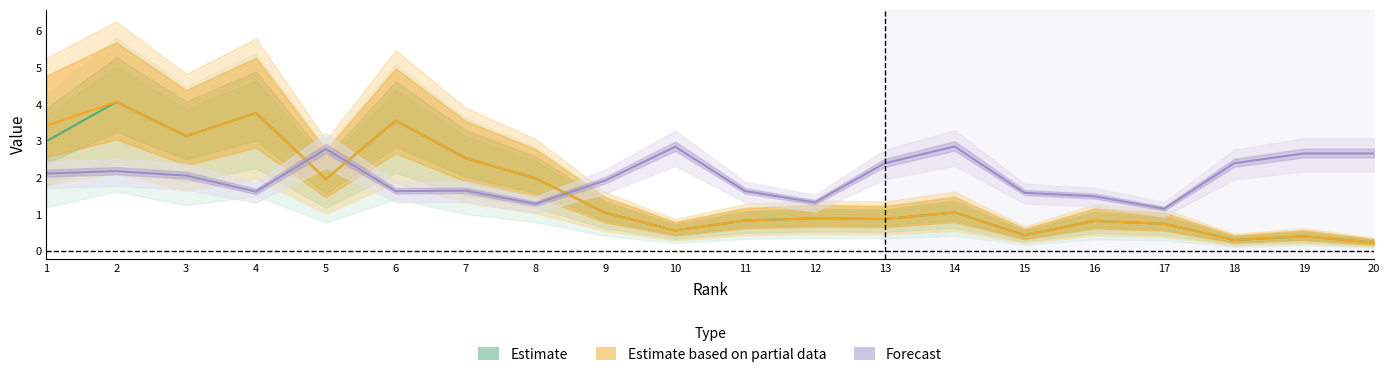

How many interior local peaks does the %Female series have?

5